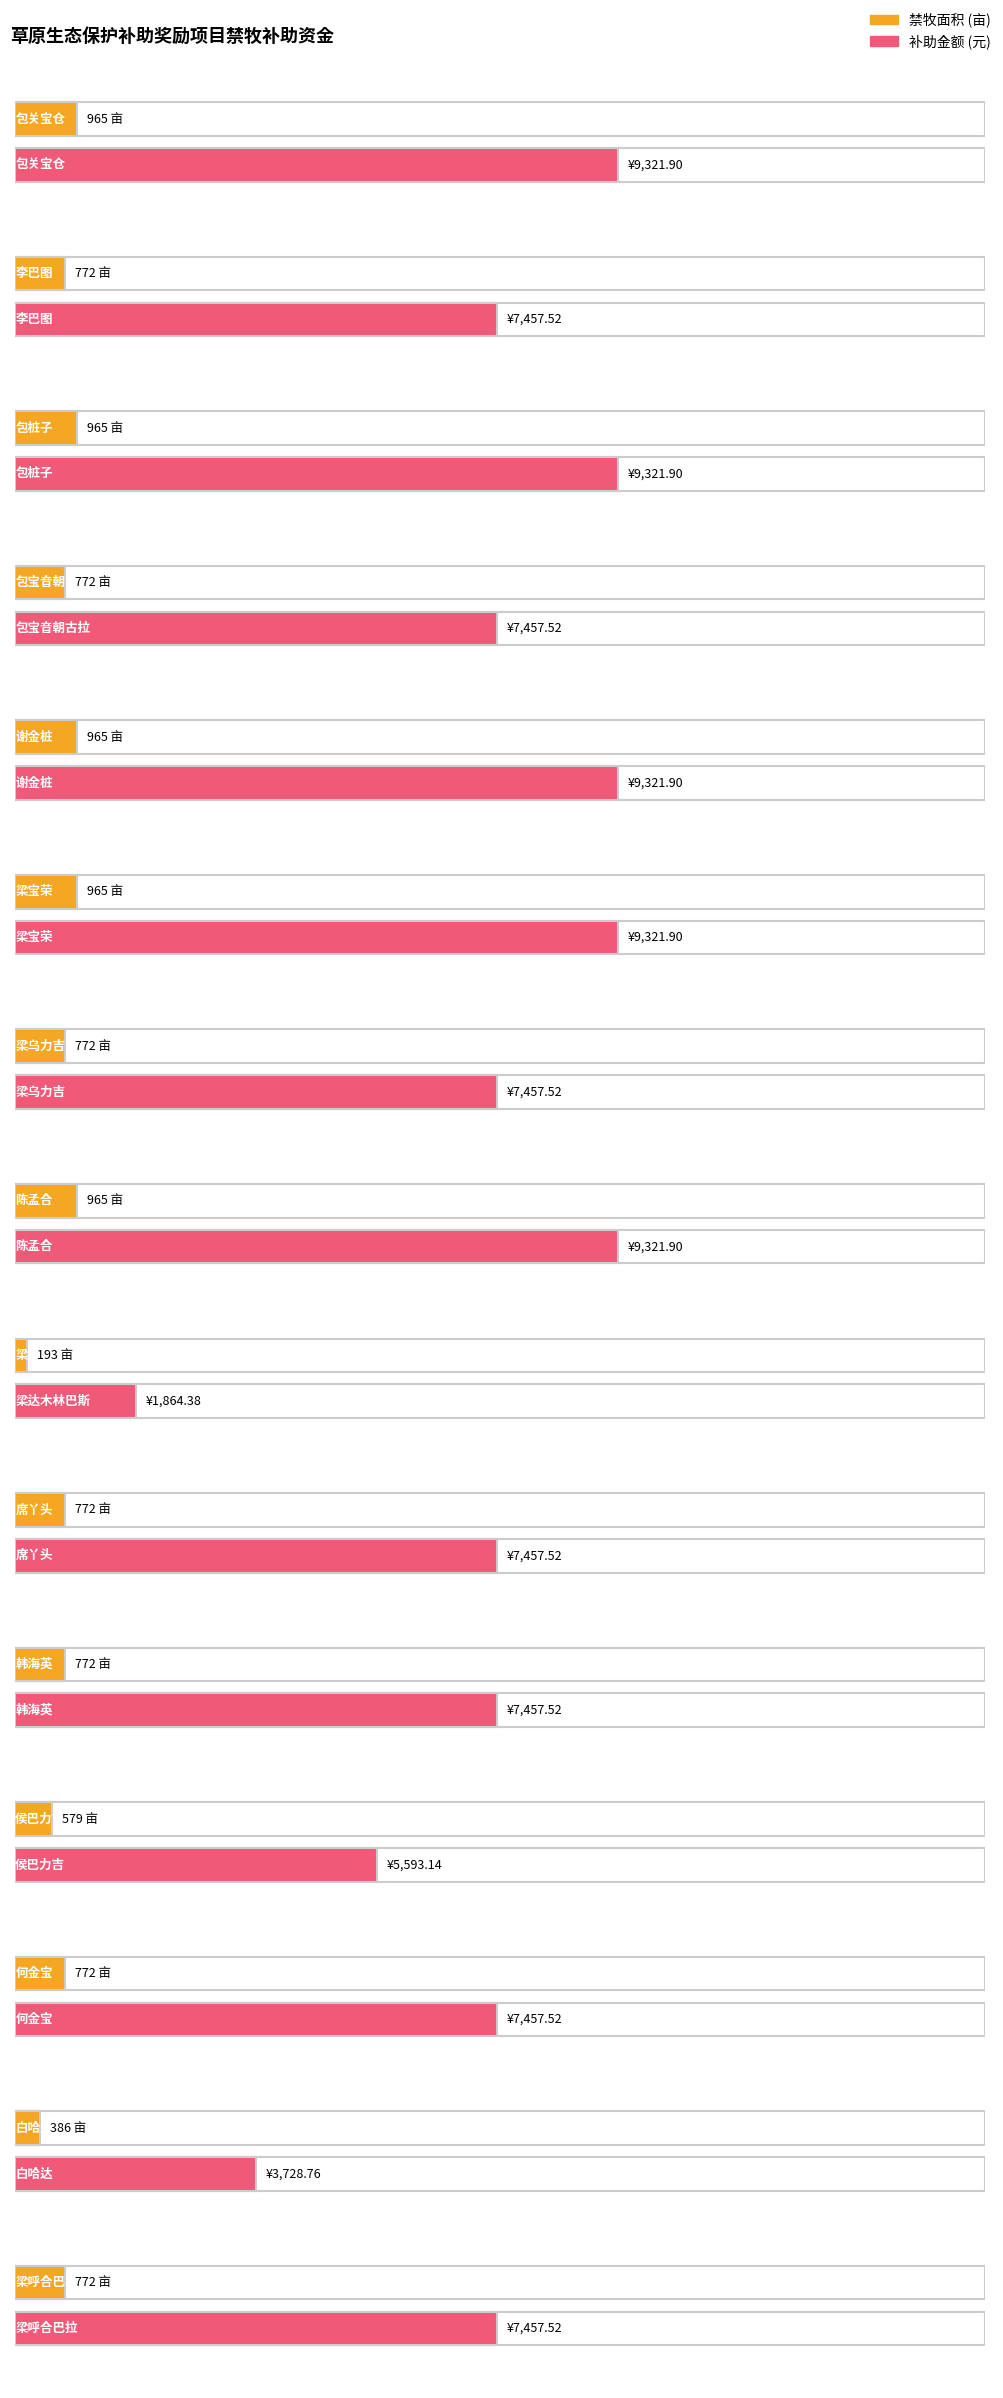

What are all the series names shown in the legend?

禁牧面积, 补助金额